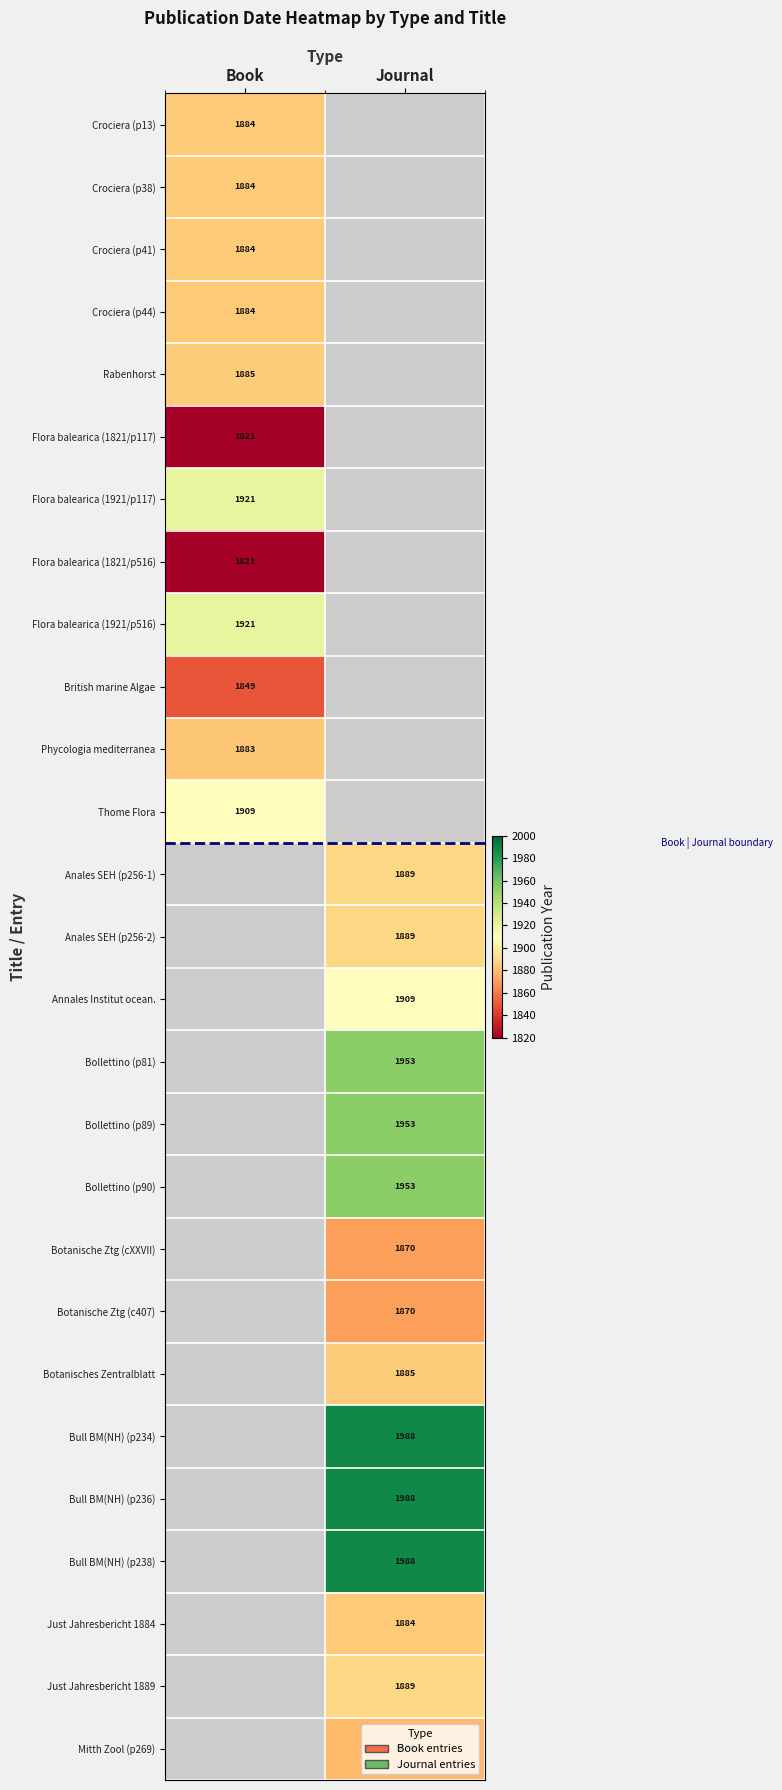

What is the difference between the highest and lowest values at Book?

100.0